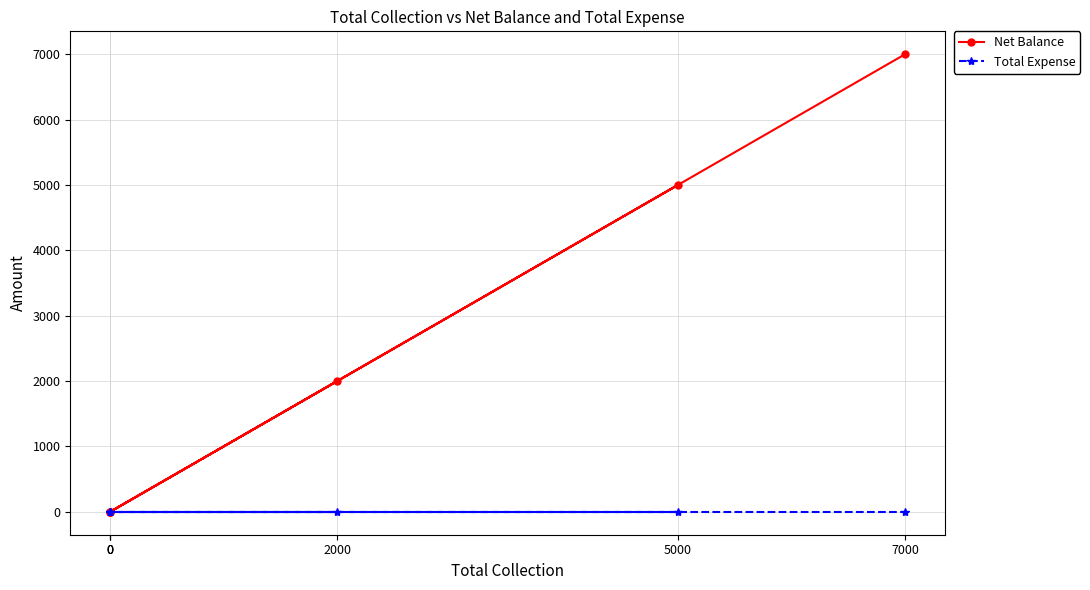

What are all the series names shown in the legend?

Net Balance, Total Expense